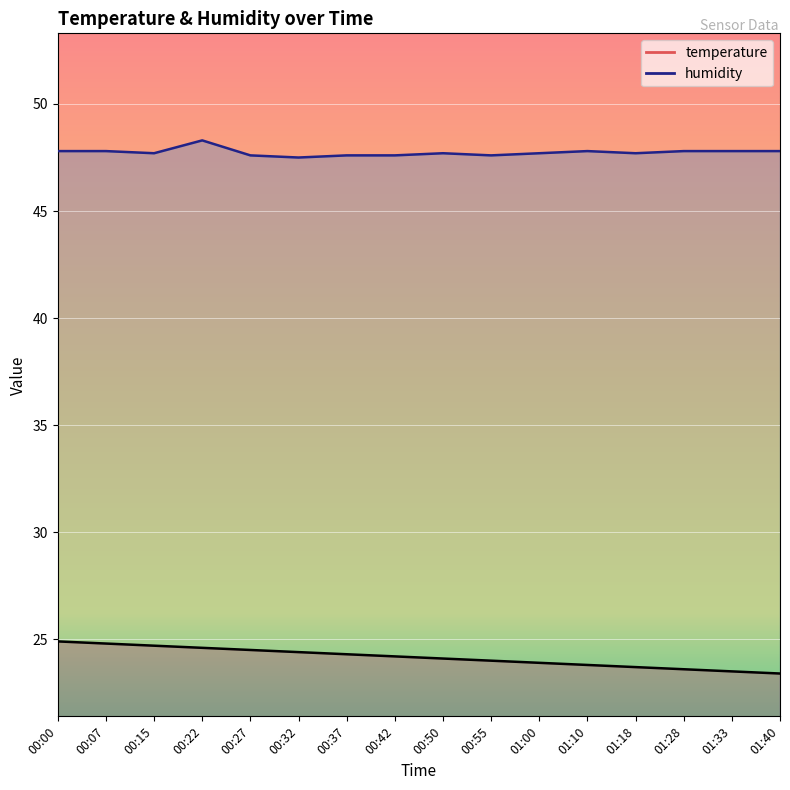

In humidity, how many points are lower than both neighbors (excluding endpoints)?

4